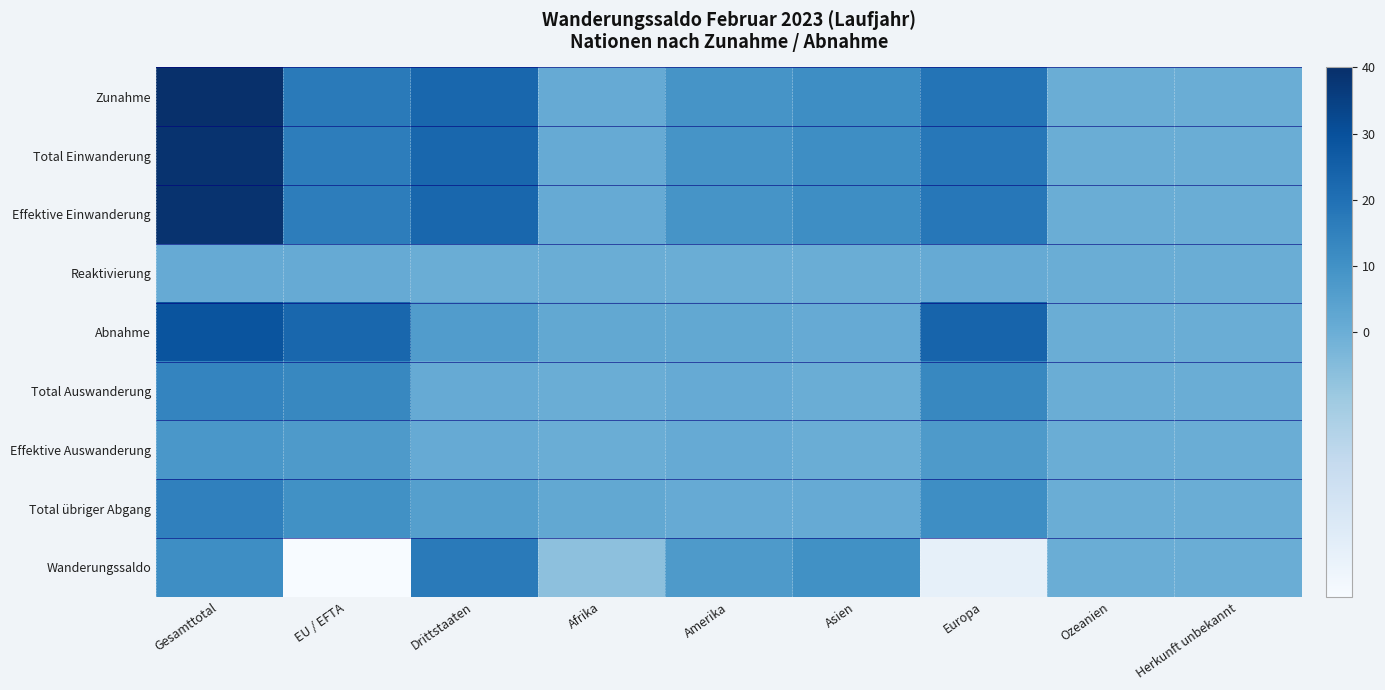

List the series in order of their peak value, highest first.

Zunahme, Total Einwanderung, Effektive Einwanderung, Abnahme, Wanderungssaldo, Total übriger Abgang, Total Auswanderung, Effektive Auswanderung, Reaktivierung